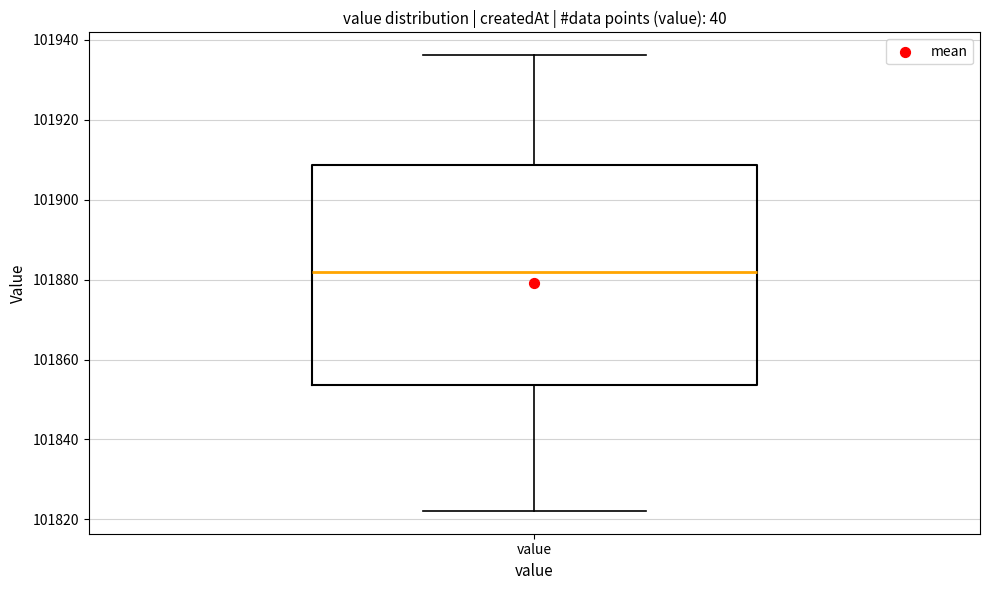

Read this box plot against the y-axis: the position of the median line, the range covered by the box, and the ends of both whiskers. The values are not printed on the chart, so give them approximately, as read against the axis.

median 101882, box 101854 to 101908, whiskers 101822 to 101936